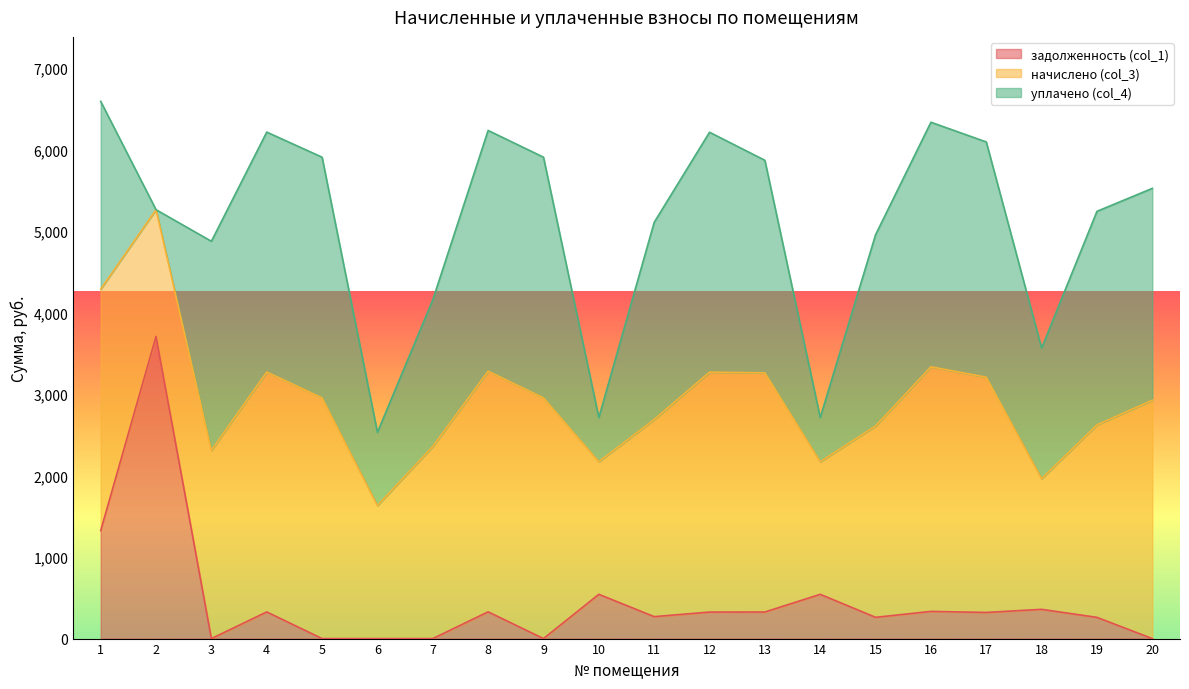

Between 5 and 17, which series saw the biggest shift?

задолженность (col_1)